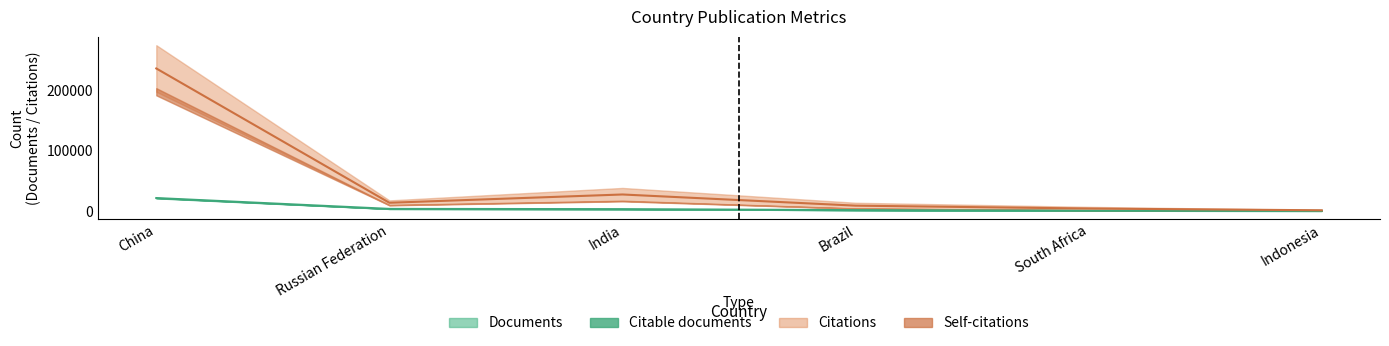

Read the Documents value at Brazil.

1453.5